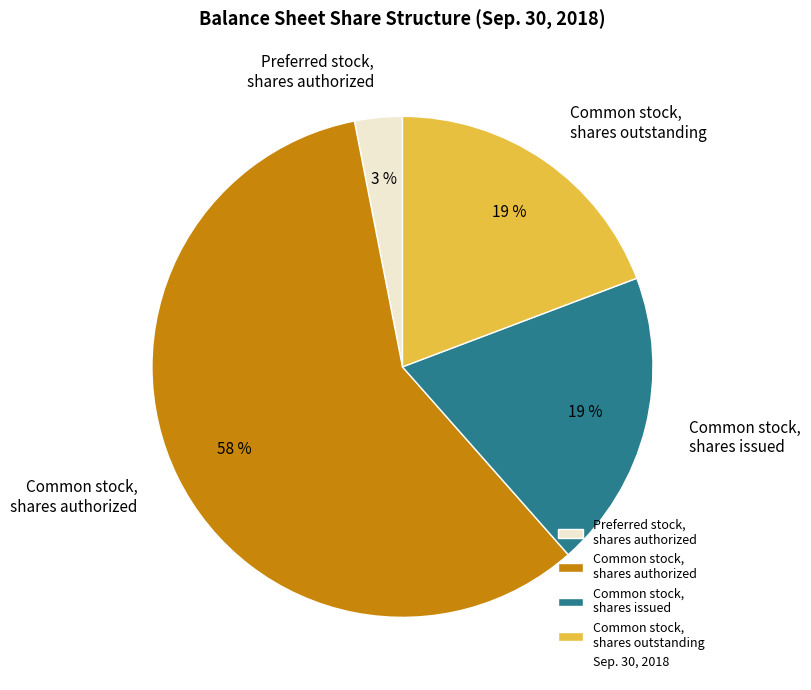

How many slices are in this pie chart?

4